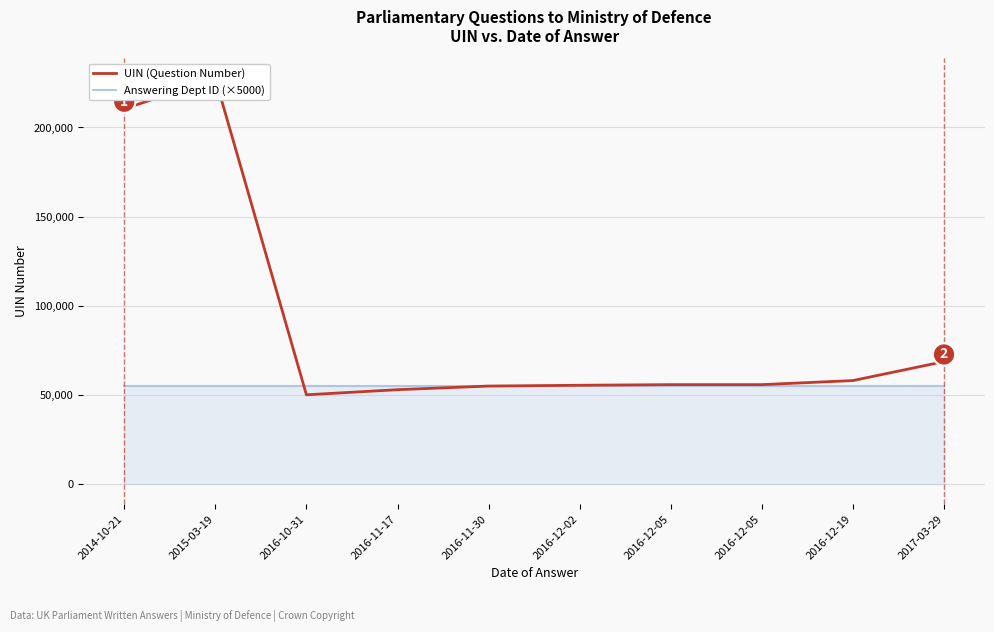

Is it true that UIN (Question Number) equals 20325 at 2016-12-05?

False